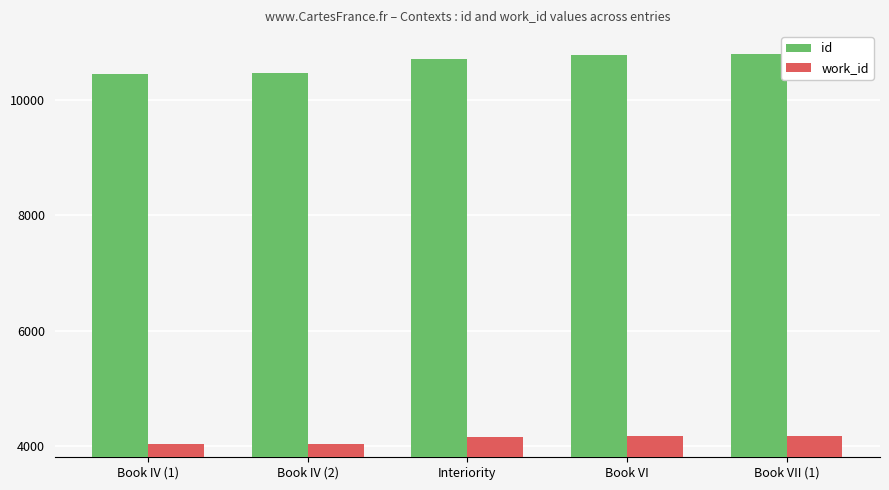

Which series has the largest total across all categories?

id